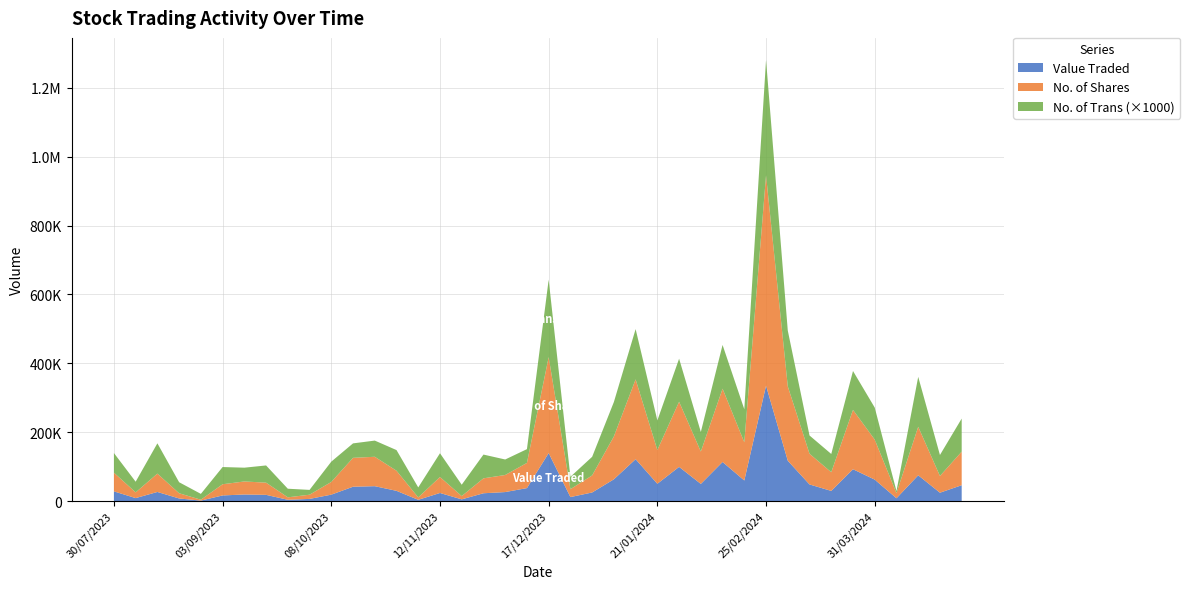

Reading right to left, transcribe all the data shown in this chart.

Value Traded: 30/07/2023=28022	06/08/2023=8494	13/08/2023=26307	20/08/2023=7423	27/08/2023=1239	03/09/2023=16214	10/09/2023=18966	17/09/2023=17915	24/09/2023=3574	01/10/2023=6118	08/10/2023=18521	15/10/2023=41485	22/10/2023=43086	29/10/2023=29586	05/11/2023=3517	12/11/2023=23326	19/11/2023=4843	26/11/2023=22535	03/12/2023=25991	10/12/2023=37543	17/12/2023=139262	24/12/2023=11451	31/12/2023=24824	07/01/2024=63090	14/01/2024=121471	21/01/2024=50080	28/01/2024=99166	04/02/2024=49681	11/02/2024=113351	18/02/2024=59633	25/02/2024=335016	03/03/2024=117033	10/03/2024=48144	17/03/2024=29351	24/03/2024=92310	31/03/2024=62128	07/04/2024=7977	14/04/2024=74705	21/04/2024=24139	28/04/2024=45861
No. of Shares: 30/07/2023=54325	06/08/2023=16603	13/08/2023=53258	20/08/2023=15144	27/08/2023=2516	03/09/2023=32467	10/09/2023=37847	17/09/2023=35402	24/09/2023=7134	01/10/2023=12216	08/10/2023=36845	15/10/2023=83905	22/10/2023=85415	29/10/2023=58355	05/11/2023=7013	12/11/2023=46428	19/11/2023=9493	26/11/2023=43351	03/12/2023=49612	10/12/2023=73124	17/12/2023=278620	24/12/2023=22919	31/12/2023=49569	07/01/2024=124474	14/01/2024=231796	21/01/2024=97973	28/01/2024=189137	04/02/2024=93932	11/02/2024=212886	18/02/2024=110914	25/02/2024=610906	03/03/2024=215990	10/03/2024=89135	17/03/2024=54298	24/03/2024=172307	31/03/2024=116152	07/04/2024=15050	14/04/2024=140888	21/04/2024=48549	28/04/2024=97552
No. of Trans: 30/07/2023=57	06/08/2023=31	13/08/2023=88	20/08/2023=32	27/08/2023=17	03/09/2023=50	10/09/2023=40	17/09/2023=50	24/09/2023=25	01/10/2023=14	08/10/2023=59	15/10/2023=42	22/10/2023=47	29/10/2023=60	05/11/2023=29	12/11/2023=69	19/11/2023=33	26/11/2023=69	03/12/2023=45	10/12/2023=40	17/12/2023=225	24/12/2023=36	31/12/2023=54	07/01/2024=100	14/01/2024=146	21/01/2024=86	28/01/2024=125	04/02/2024=57	11/02/2024=127	18/02/2024=96	25/02/2024=335	03/03/2024=162	10/03/2024=53	17/03/2024=53	24/03/2024=113	31/03/2024=93	07/04/2024=6	14/04/2024=145	21/04/2024=61	28/04/2024=96